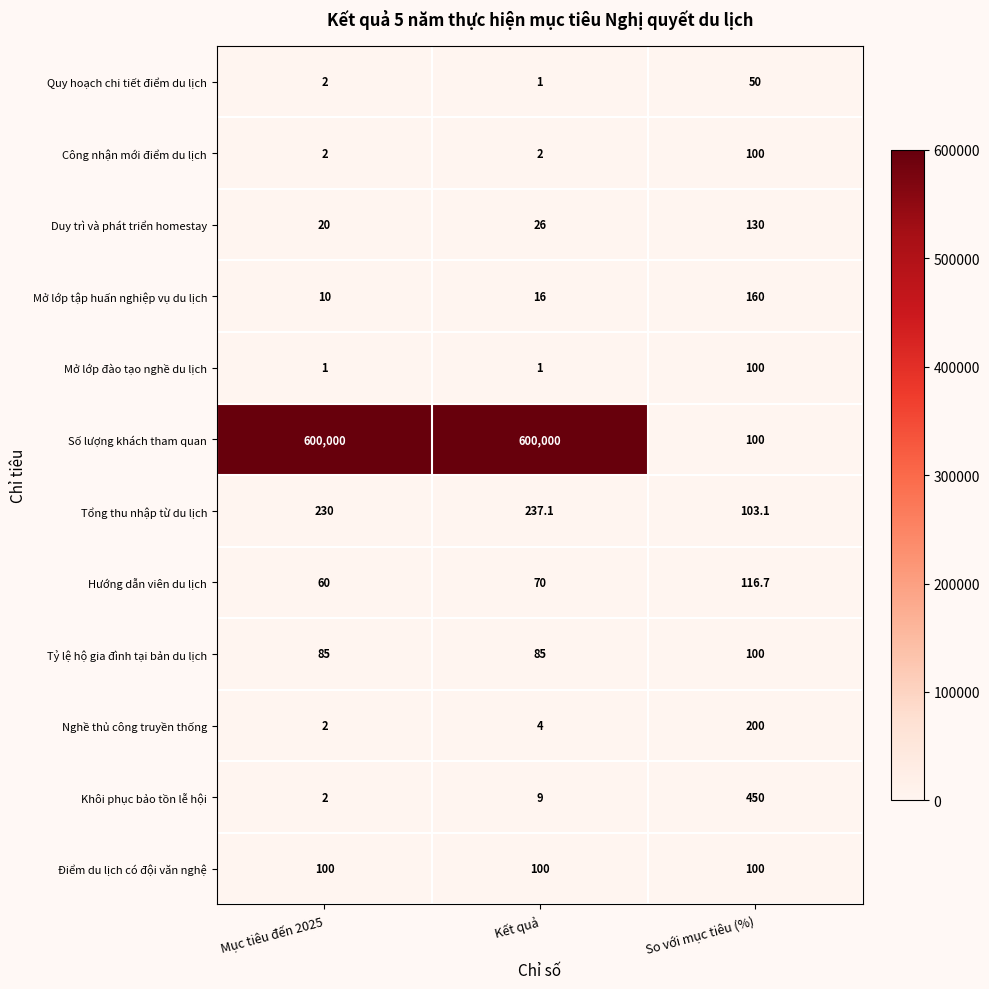

What is the sum of the Nghề thủ công truyền thống values at Kết quả and So với mục tiêu (%)?

204.0